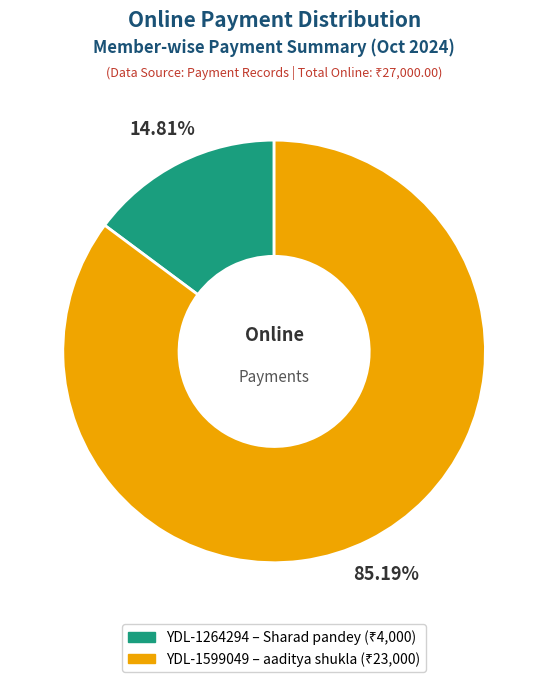

Count the number of slices in the pie.

2